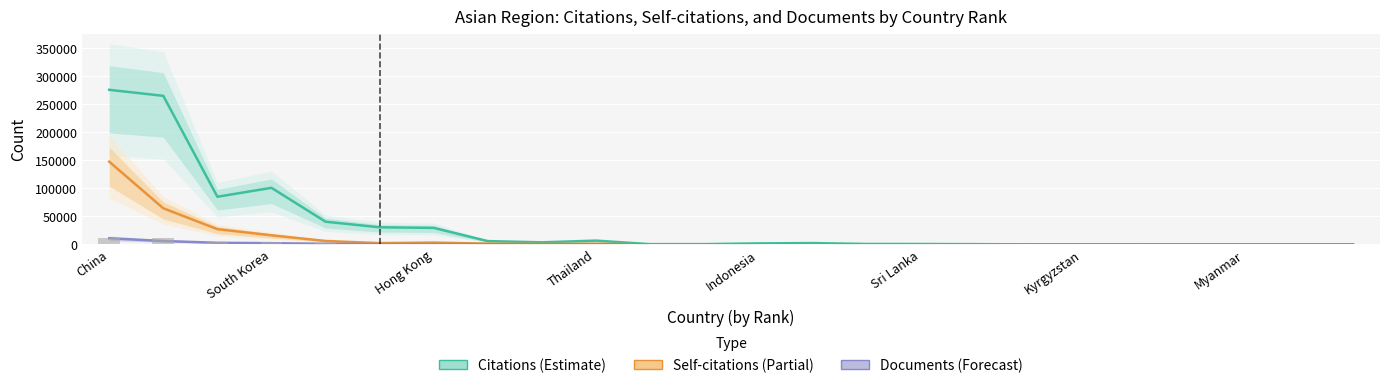

At which label does Self-citations (Partial) first exceed 134?

China